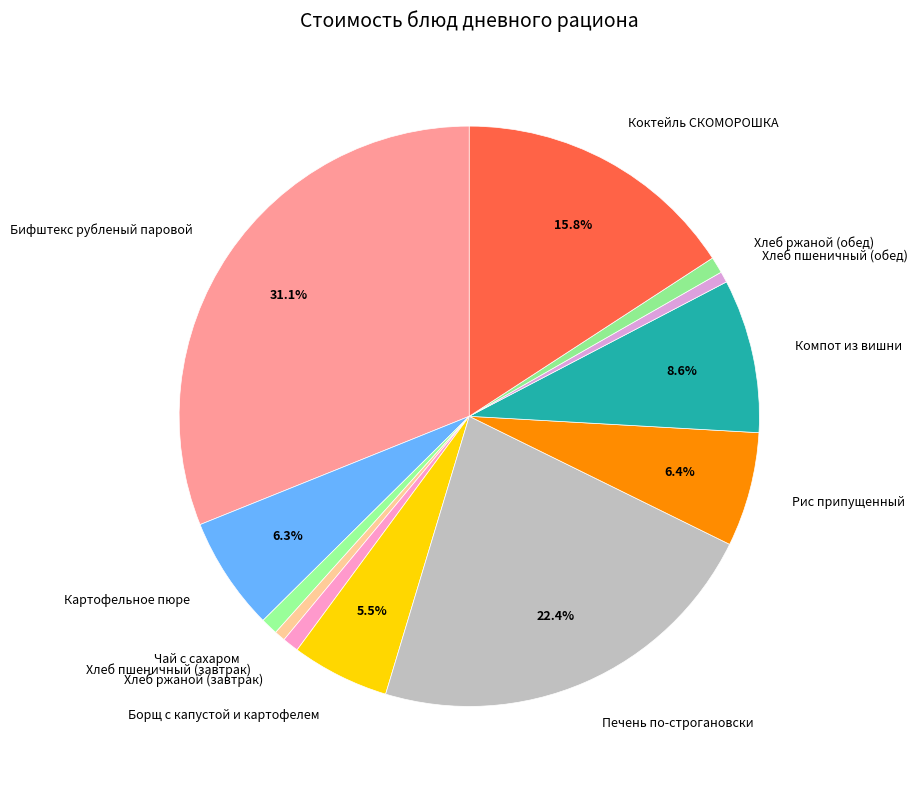

How many segments does this pie chart have?

12